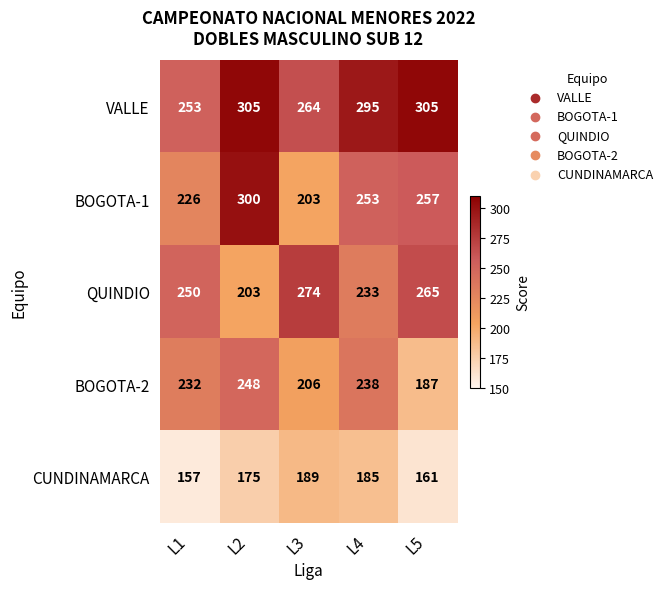

List the series in order of their peak value, highest first.

VALLE, BOGOTA-1, QUINDIO, BOGOTA-2, CUNDINAMARCA